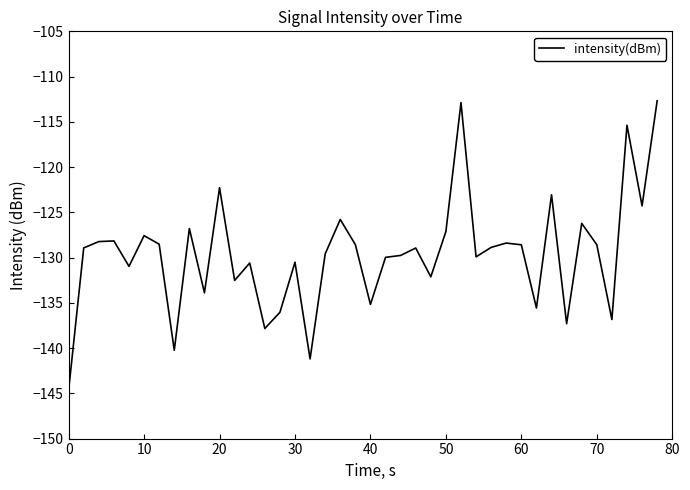

What is the difference between the maximum and minimum values?

32.0